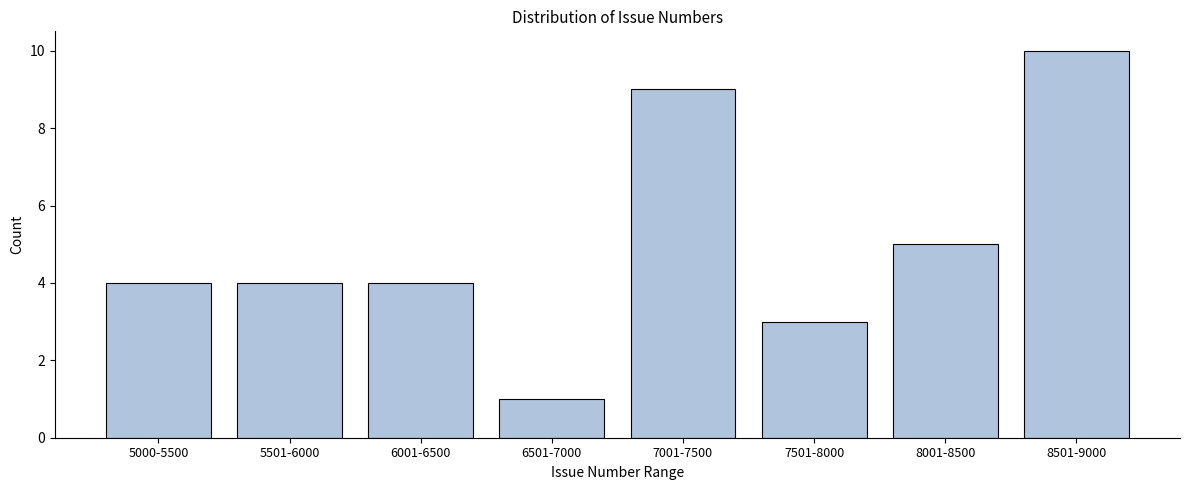

Reading right to left, extract all data points from this chart.

10	5	3	9	1	4	4	4